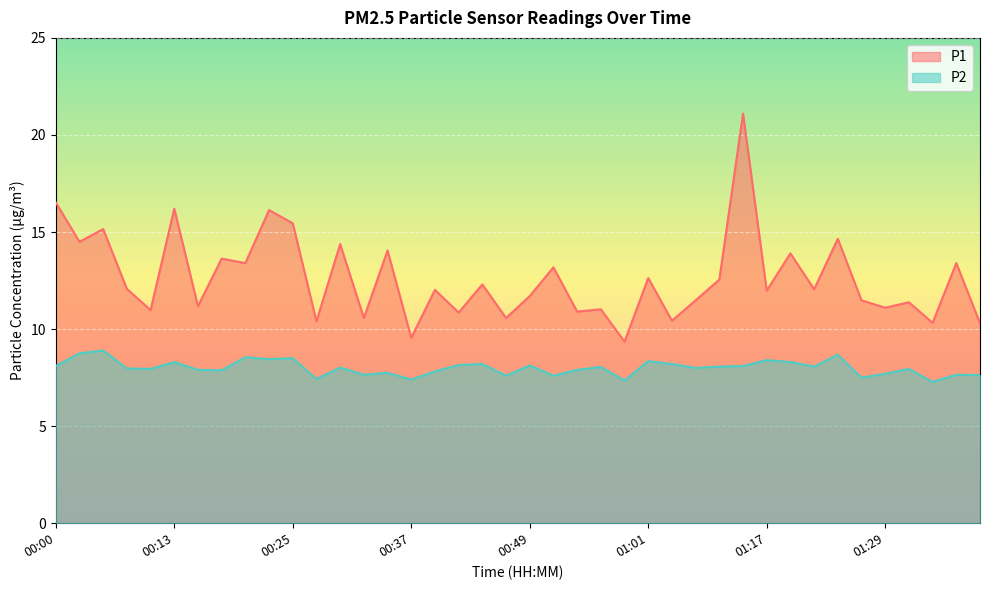

What is the greatest value displayed?

21.1